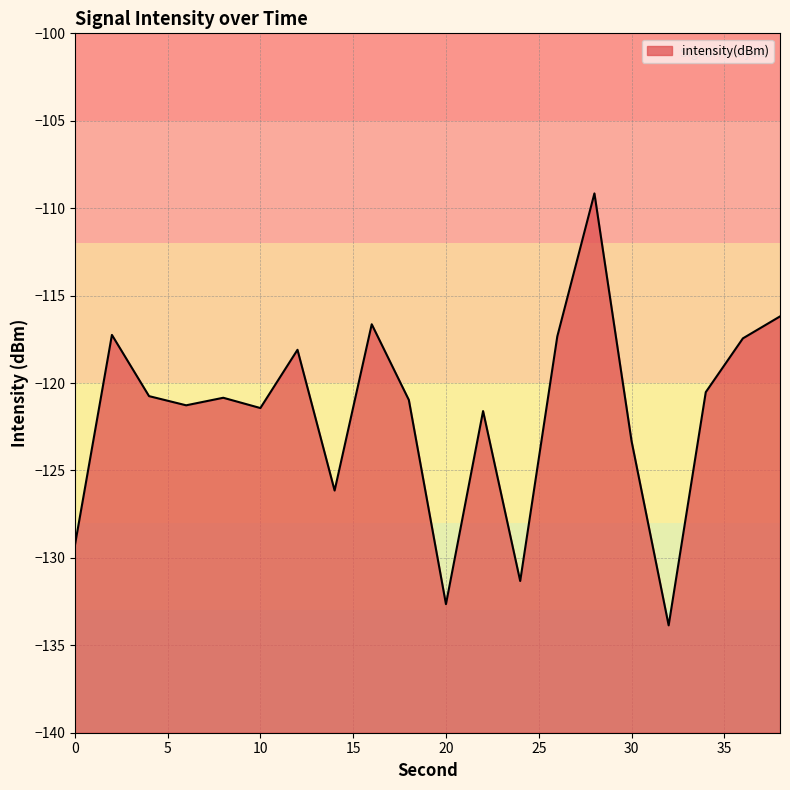

Where does the data first go above -120?

2